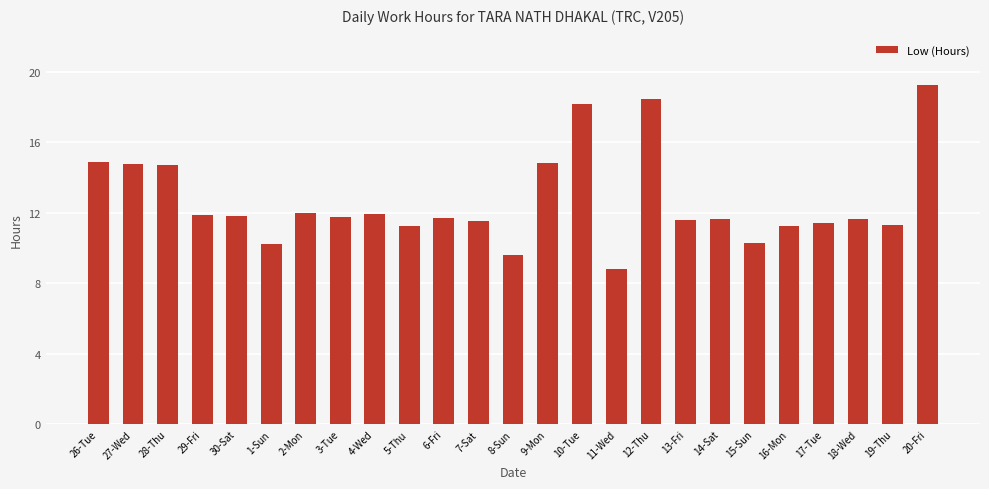

What is the minimum value shown in the chart?

8.8